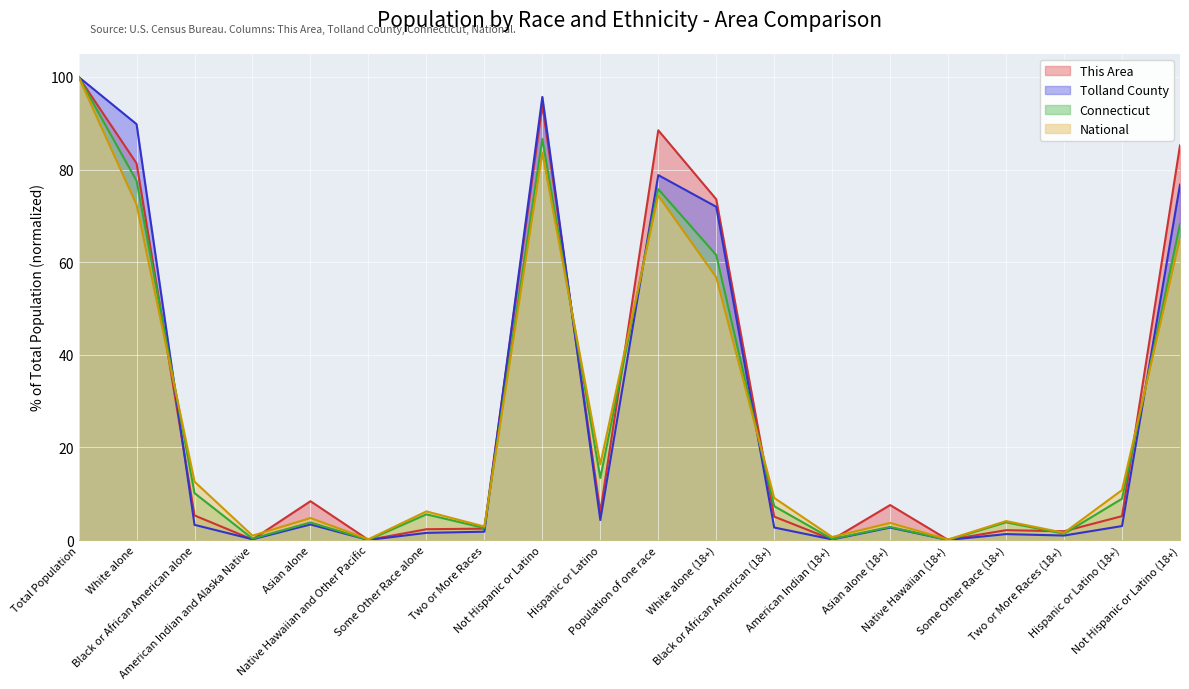

What is the label of the 15th point from the left?

Asian alone (18+)